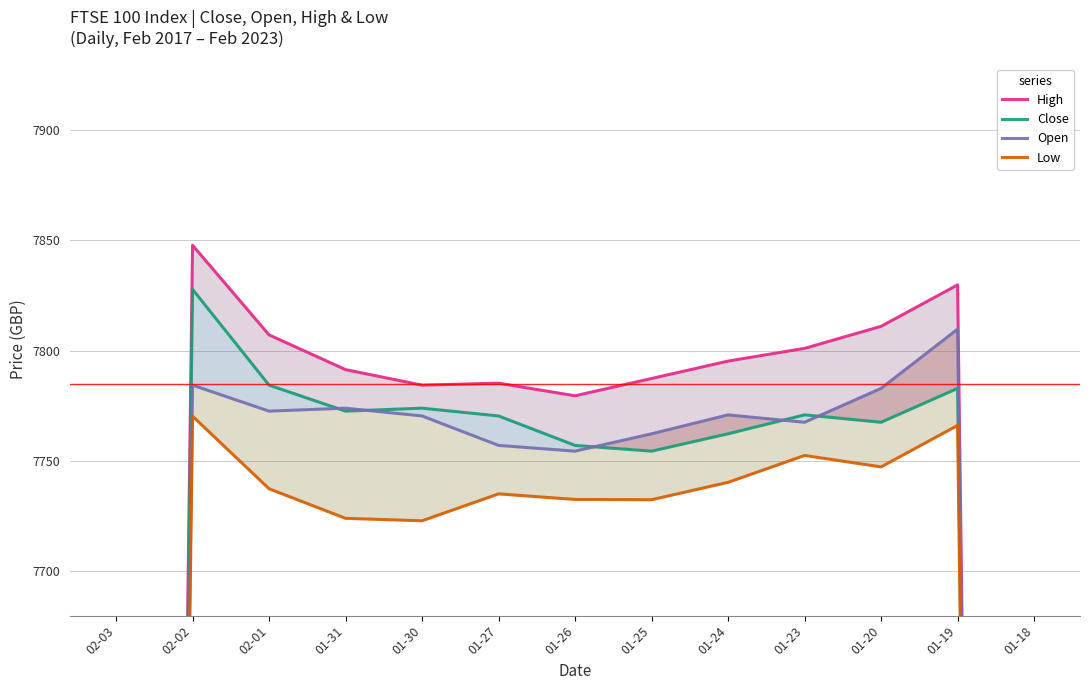

Count the number of categories in the chart.

13